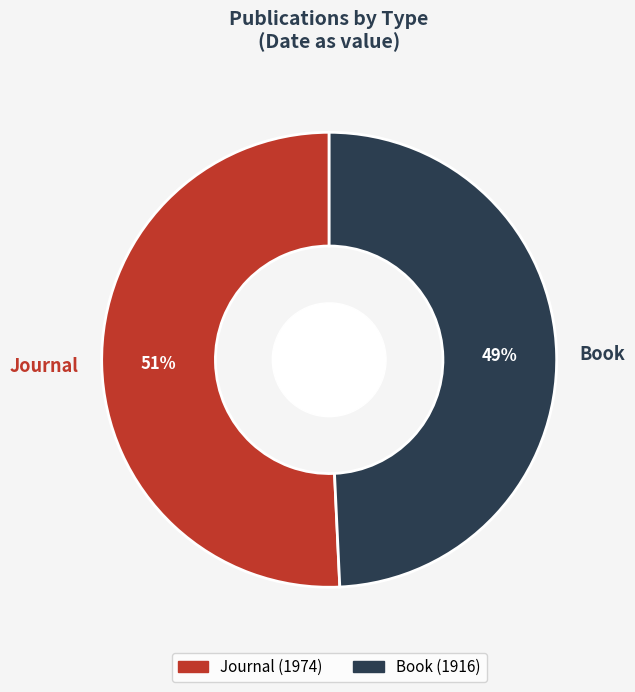

Is the sum of Book and Journal greater than half?

Yes